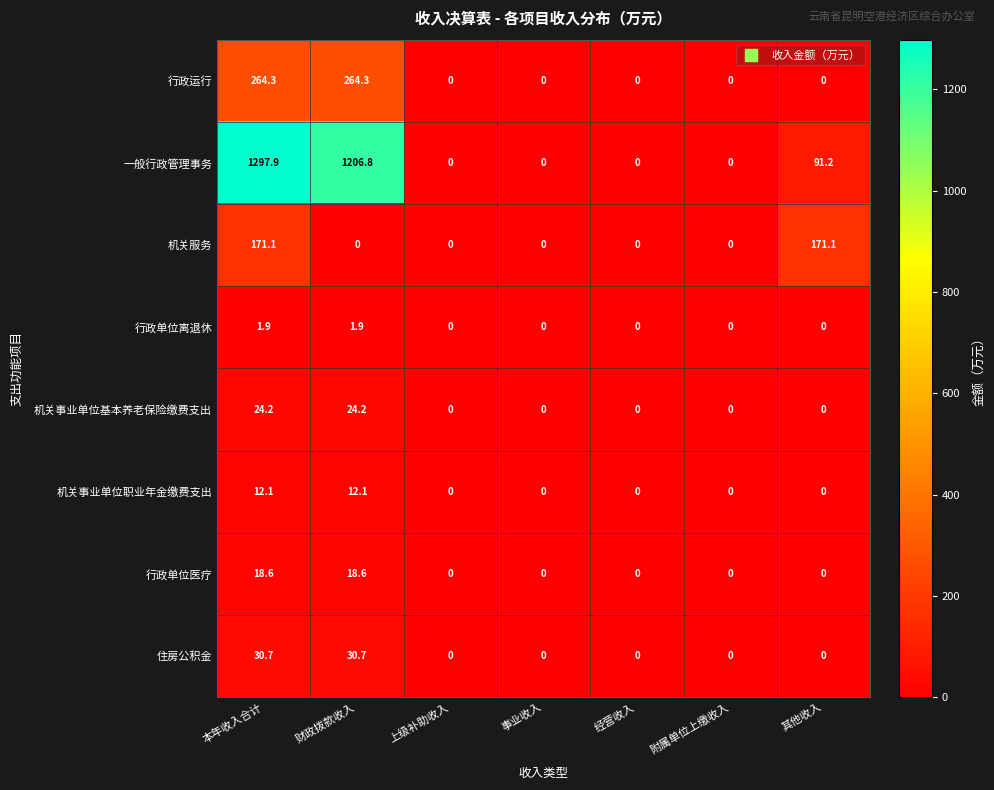

What is the difference between the 机关事业单位基本养老保险缴费支出 values at 本年收入合计 and 事业收入?

24.2